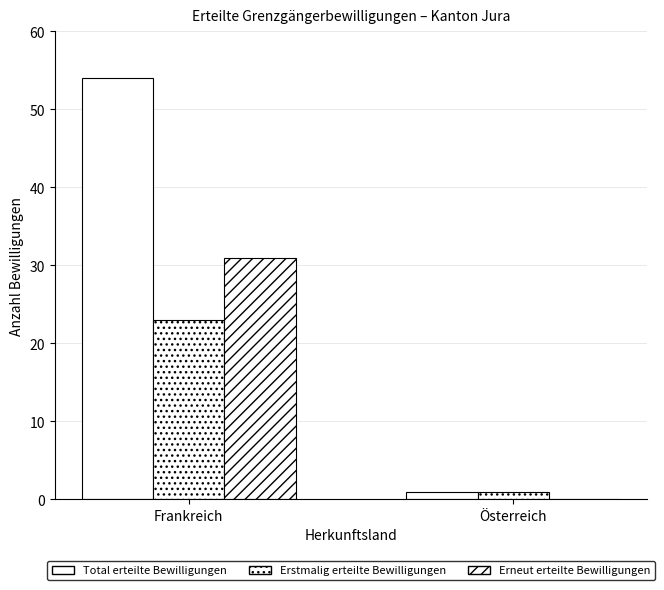

What is the label of the 2nd bar from the left?

Österreich